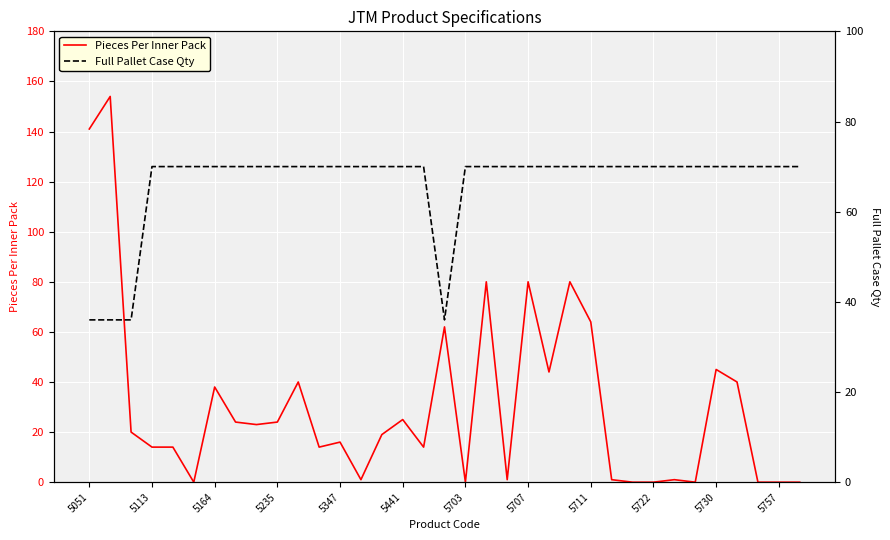

Is it true that Pieces Per Inner Pack equals 41 at 5441?

False